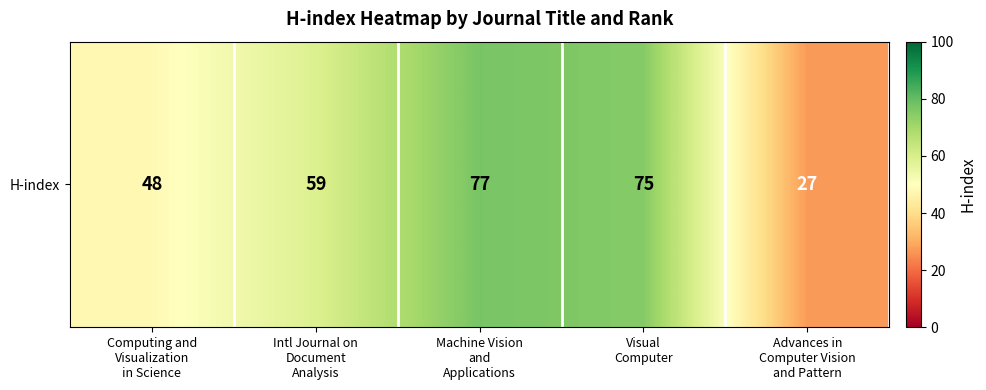

Is it true that the value at Machine Vision
and
Applications is 77?

True